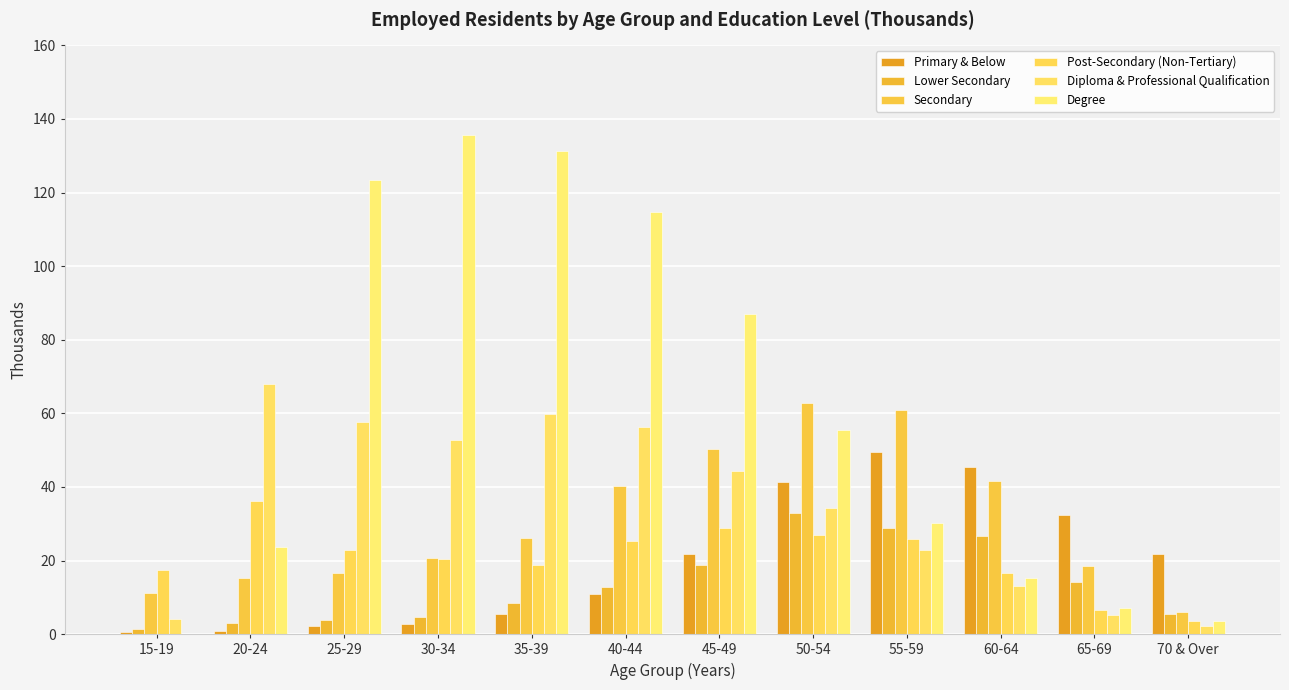

Reading left to right, list all the values displayed in this chart.

Primary & Below: 0.6	0.9	2.1	2.8	5.4	10.9	21.8	41.4	49.6	45.4	32.4	21.8
Lower Secondary: 1.5	3.0	3.8	4.7	8.6	12.7	18.8	32.9	28.9	26.8	14.3	5.4
Secondary: 11.3	15.4	16.5	20.7	26.1	40.3	50.2	62.7	61.0	41.6	18.5	6.0
Post-Secondary (Non-Tertiary): 17.4	36.2	23.0	20.3	18.9	25.4	28.8	27.0	26.0	16.6	6.7	3.6
Diploma & Professional Qualification: 4.0	67.9	57.6	52.8	59.8	56.3	44.4	34.4	22.9	13.2	5.1	2.2
Degree: 0.1	23.7	123.4	135.6	131.4	114.7	87.1	55.5	30.2	15.3	7.2	3.5